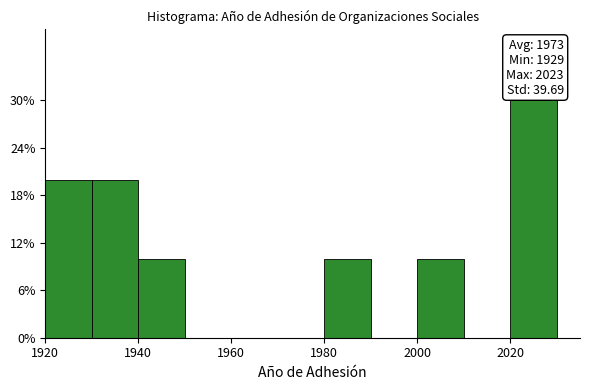

Over which range of the x-axis is the bar tallest?

2020 to 2030